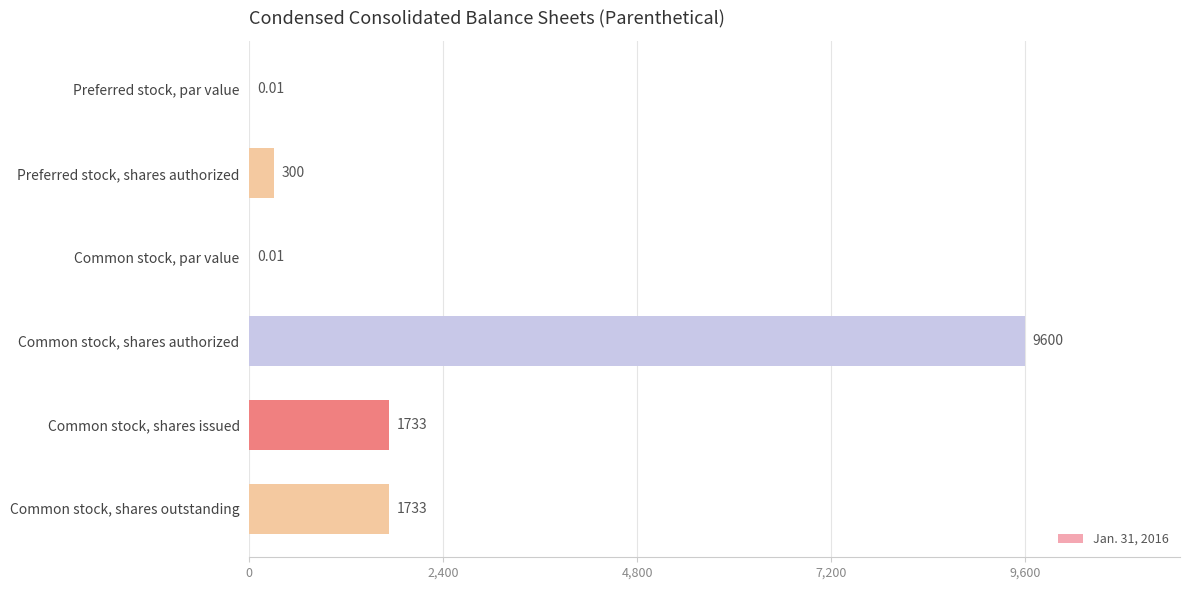

What is the sum of the values at Common stock, shares authorized and Common stock, shares issued?

11333.0